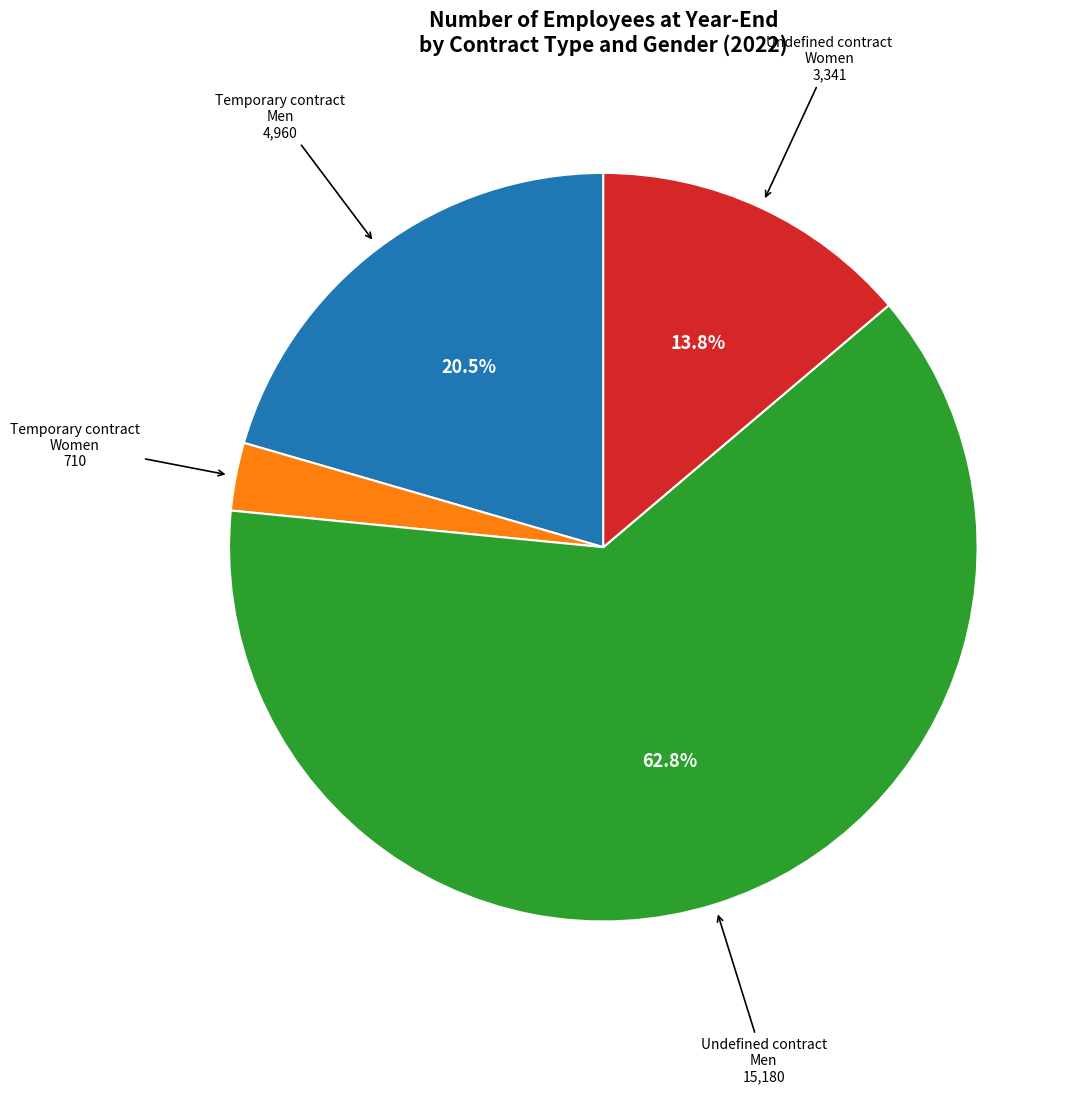

Is there any slice that represents more than half of the pie?

Yes